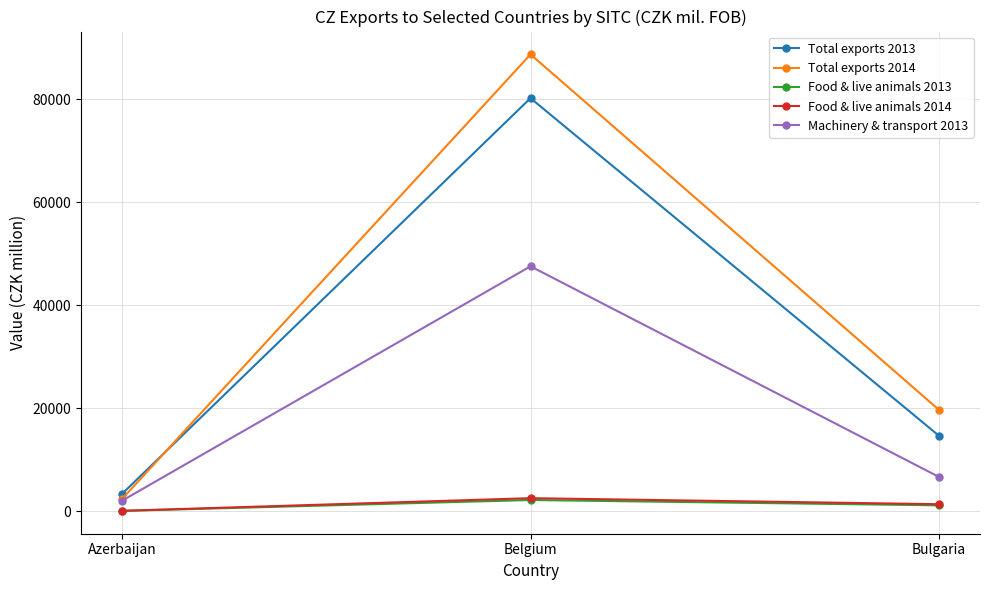

What is the difference between the maximum and minimum values in the Food & live animals 2013 series?

2114